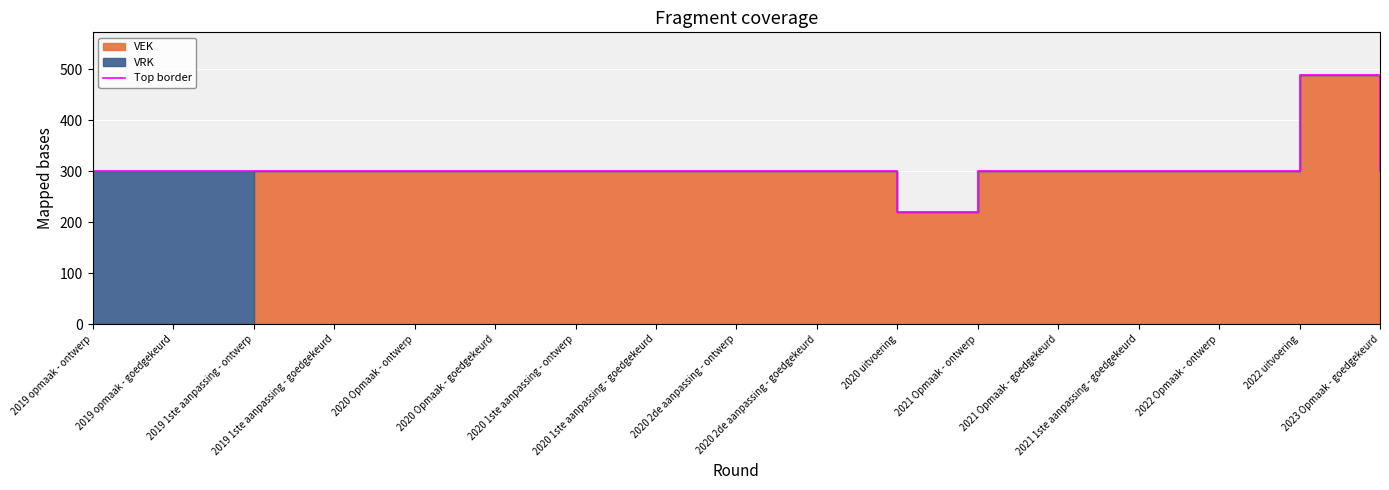

Rank the categories by value from lowest to highest.

2020 uitvoering, 2019 opmaak - ontwerp, 2019 opmaak - goedgekeurd, 2019 1ste aanpassing - ontwerp, 2019 1ste aanpassing - goedgekeurd, 2020 Opmaak - ontwerp, 2020 Opmaak - goedgekeurd, 2020 1ste aanpassing - ontwerp, 2020 1ste aanpassing - goedgekeurd, 2020 2de aanpassing - ontwerp, 2020 2de aanpassing - goedgekeurd, 2021 Opmaak - ontwerp, 2021 Opmaak - goedgekeurd, 2021 1ste aanpassing - goedgekeurd, 2022 Opmaak - ontwerp, 2023 Opmaak - goedgekeurd, 2022 uitvoering